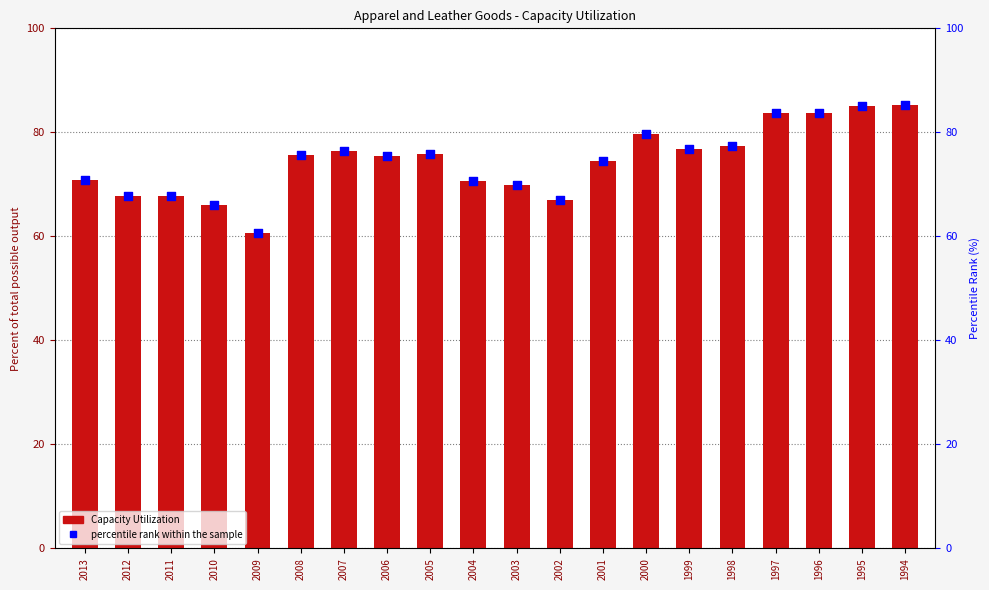

What is the total value across all series at 2009?

121.2